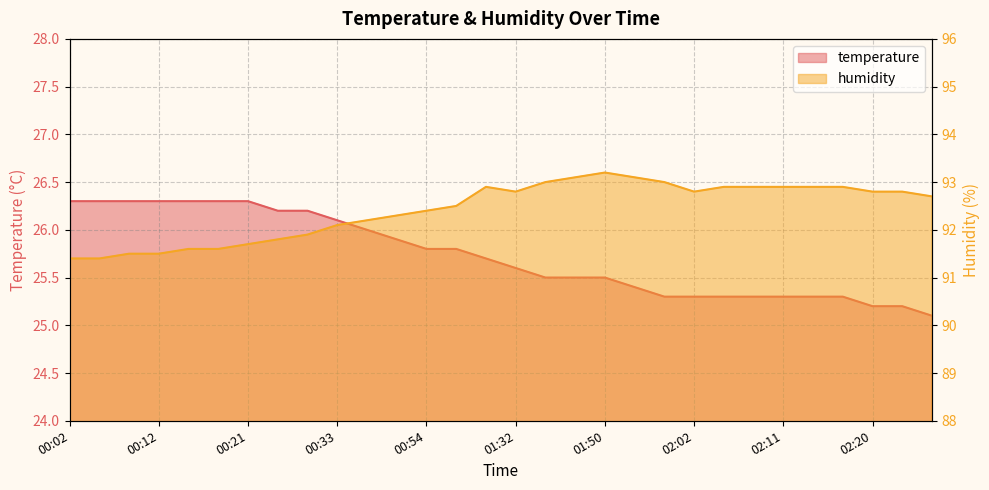

What value does the humidity series have at 01:32?

92.8